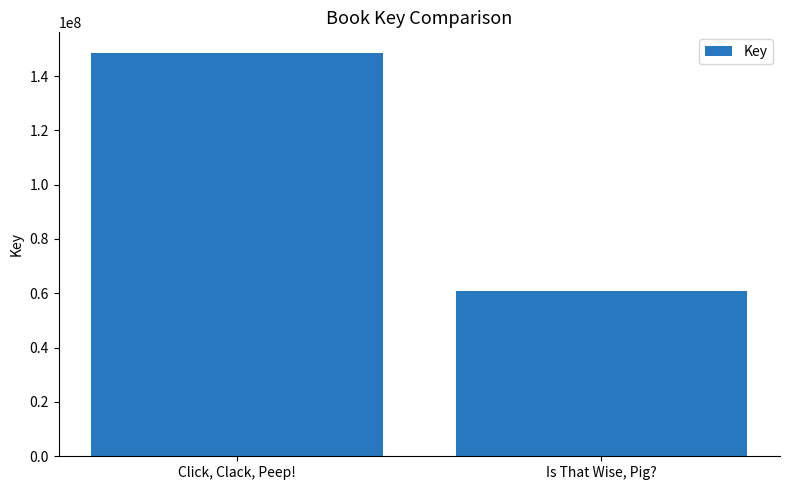

The value at Click, Clack, Peep! is 148656958. True or false?

True